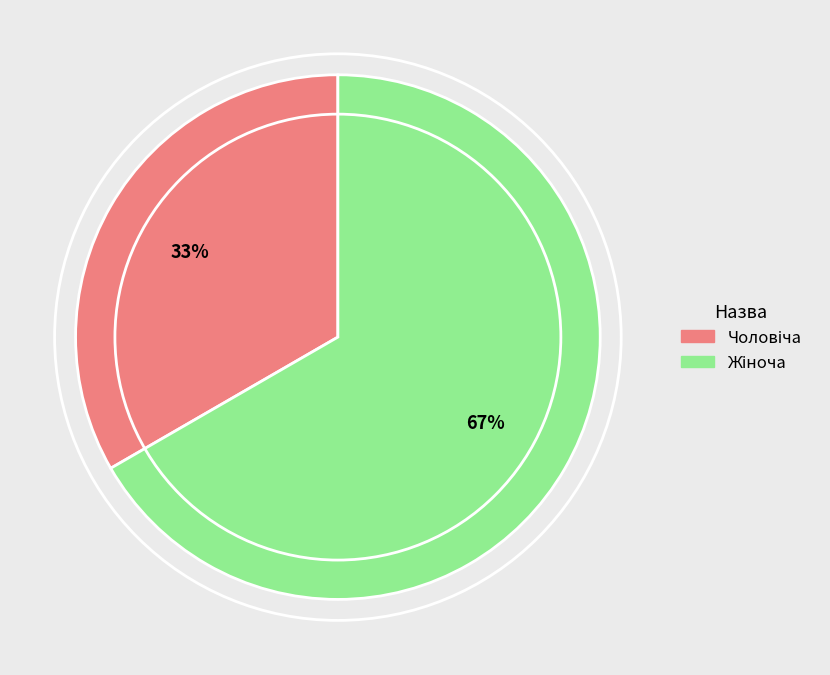

Is there any slice that represents more than half of the pie?

Yes